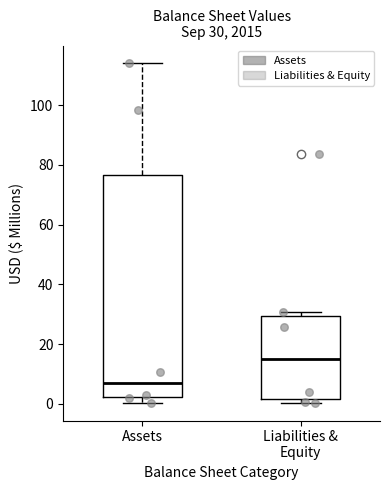

Which box is the tallest, from its lower edge to its upper edge?

Assets